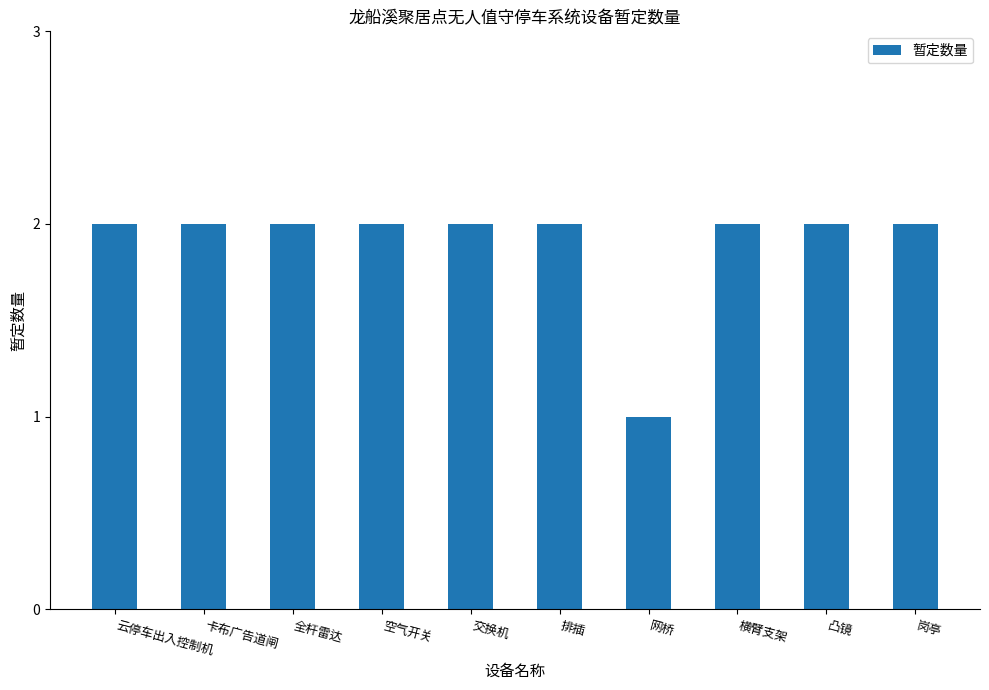

How many bars are there in total?

10